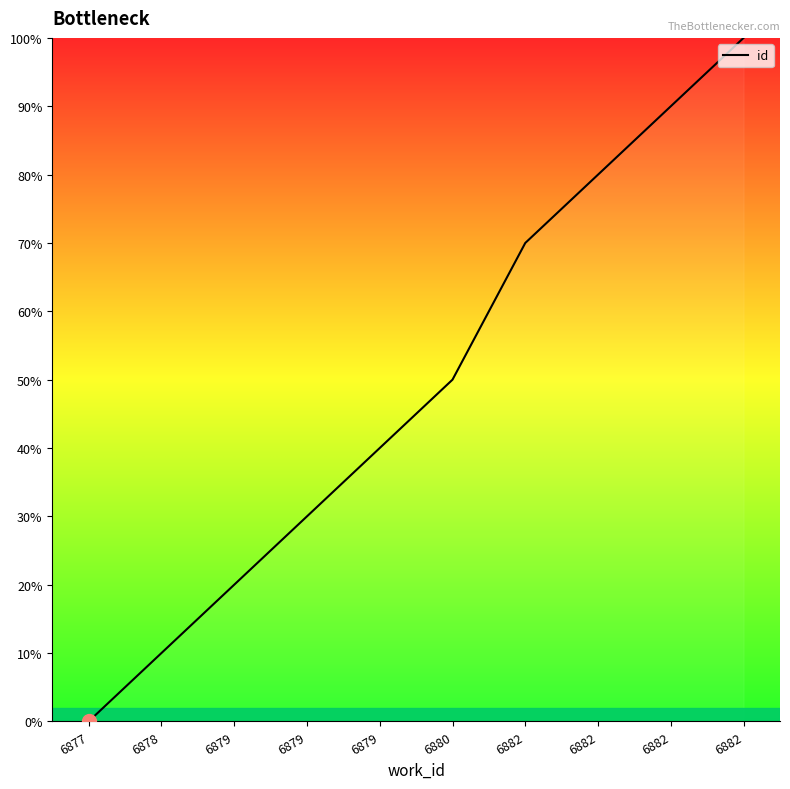

Does the chart display data point markers on the line(s)?

No